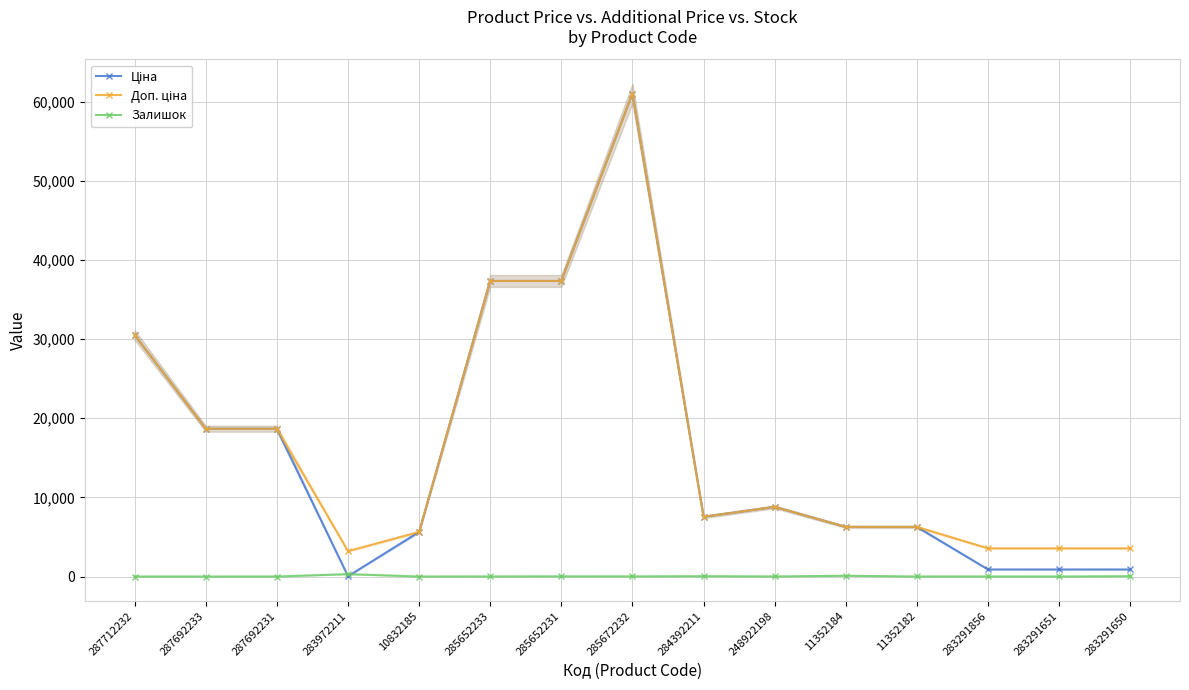

How many values in the Доп. ціна series are below 7545?

7